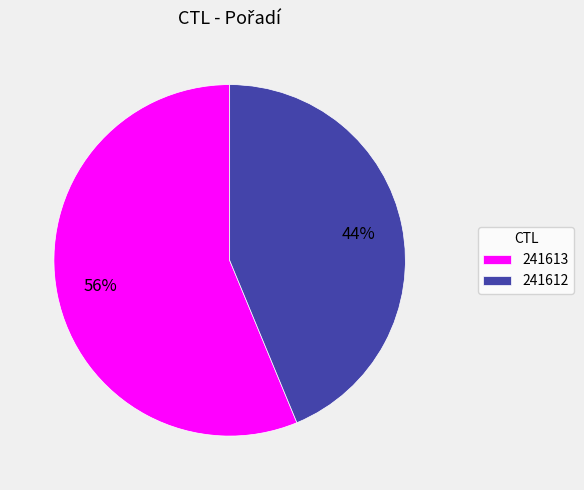

Count the number of slices in the pie.

2